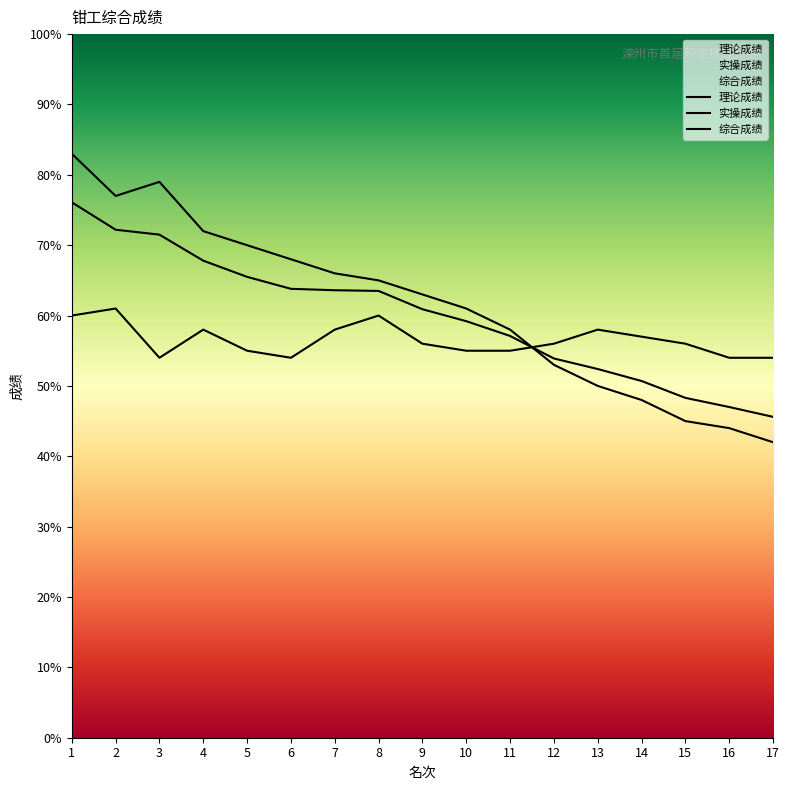

Which series ends up on top after the final intersection of 理论成绩 and 综合成绩?

理论成绩